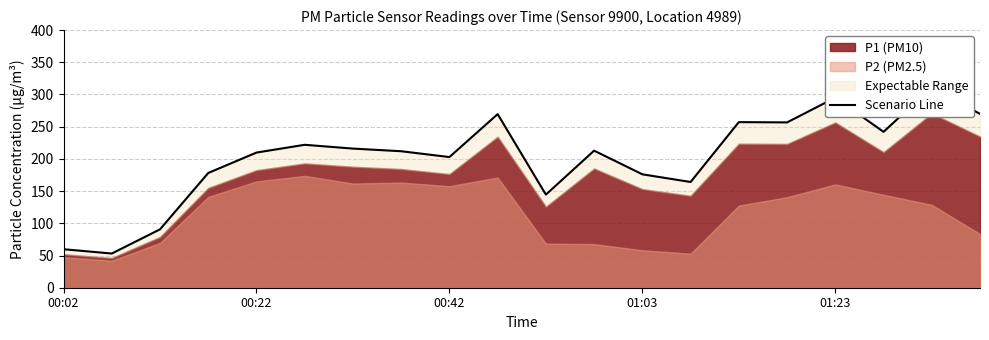

What is the greatest value displayed?

311.2